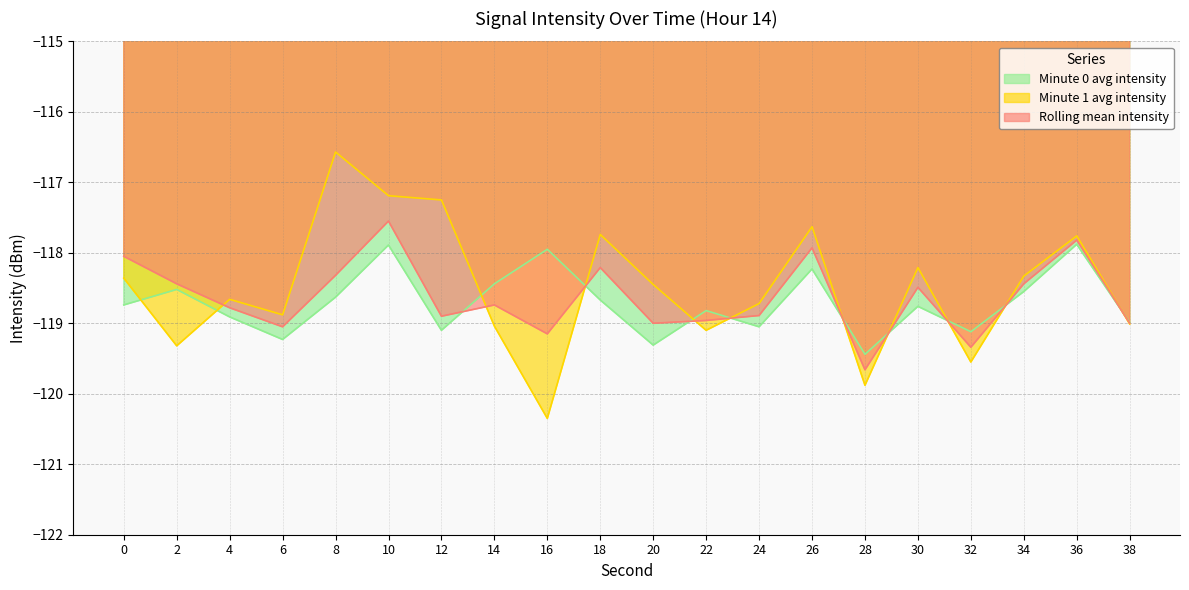

Is it true that Minute 0 avg intensity equals -166.7 at 0?

False